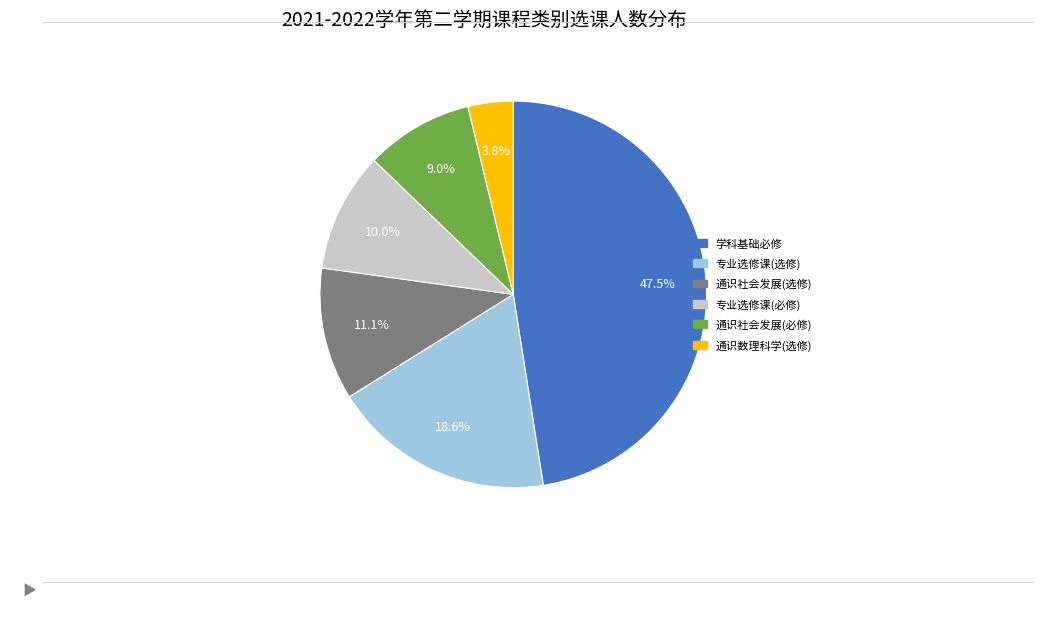

Is there a majority slice in this chart?

No